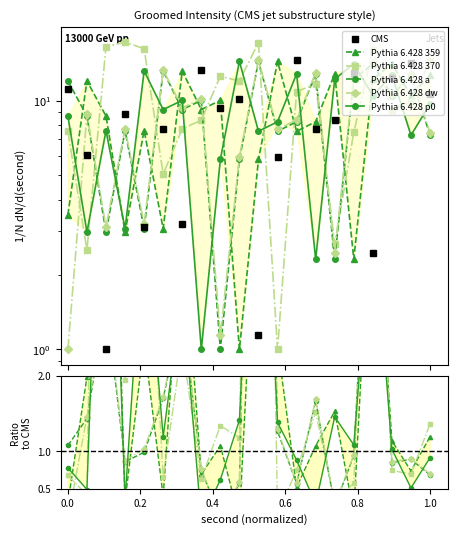

Which series has the widest spread of values?

Pythia 6.428 370